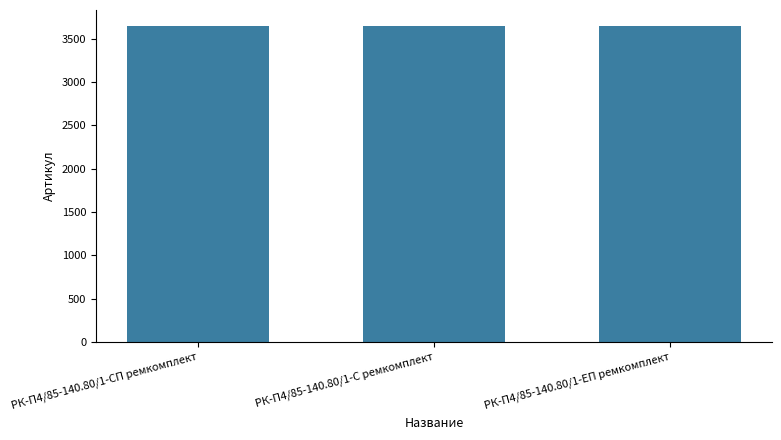

What is the average value?

3648